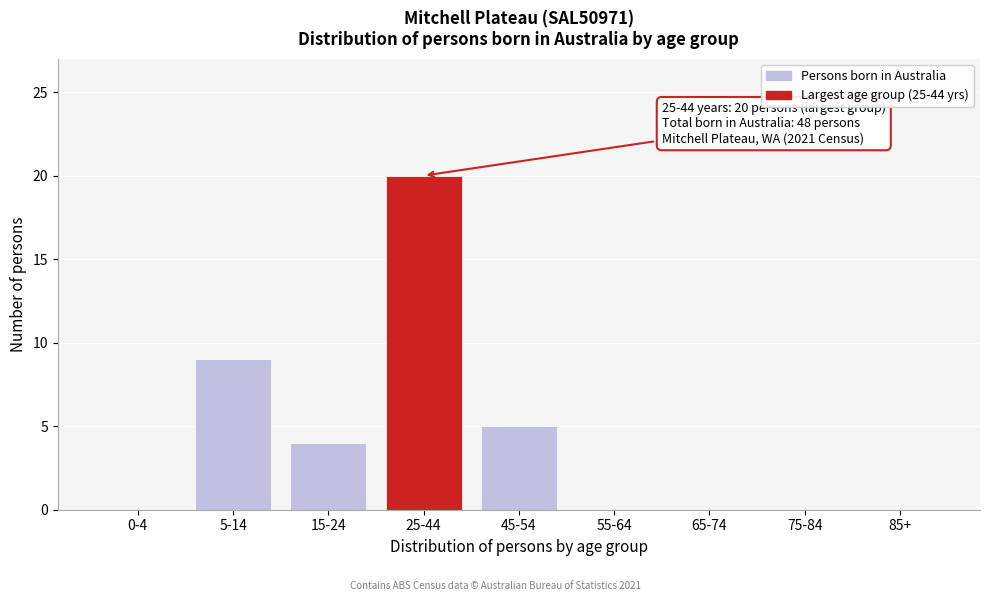

Reading left to right, transcribe all the data shown in this chart.

0-4=0	5-14=9	15-24=4	25-44=20	45-54=5	55-64=0	65-74=0	75-84=0	85+=0